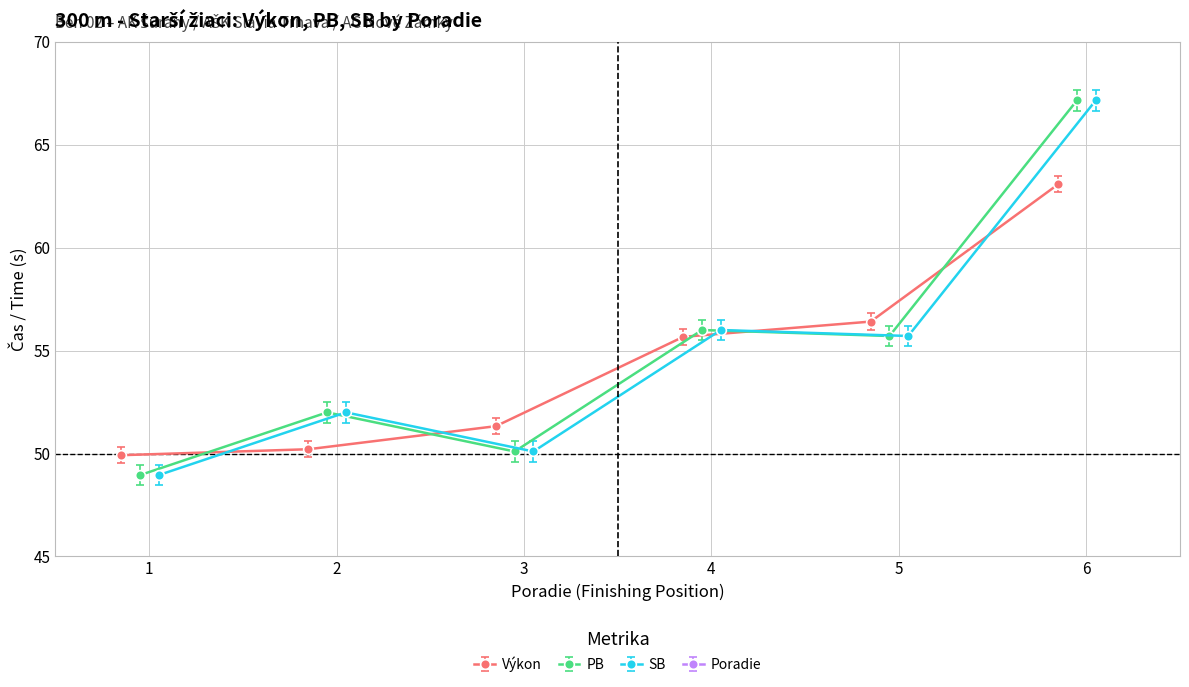

In PB, how many points are lower than both neighbors (excluding endpoints)?

2